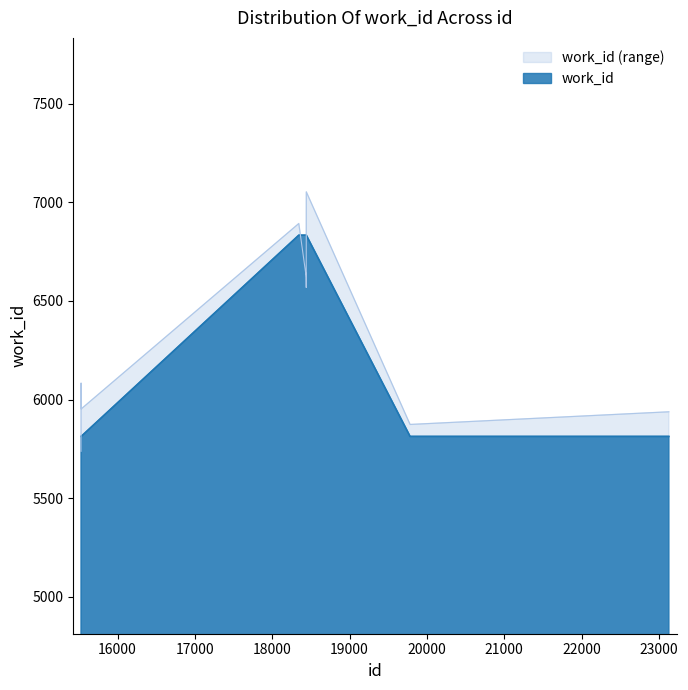

The chart shows a value of 6833 at 18440. True or false?

True